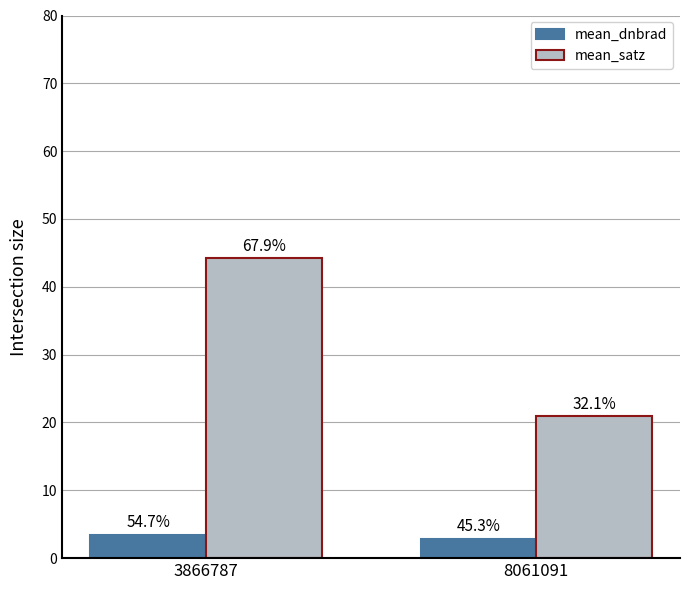

What is the spread (max minus min) of values at 8061091?

18.1